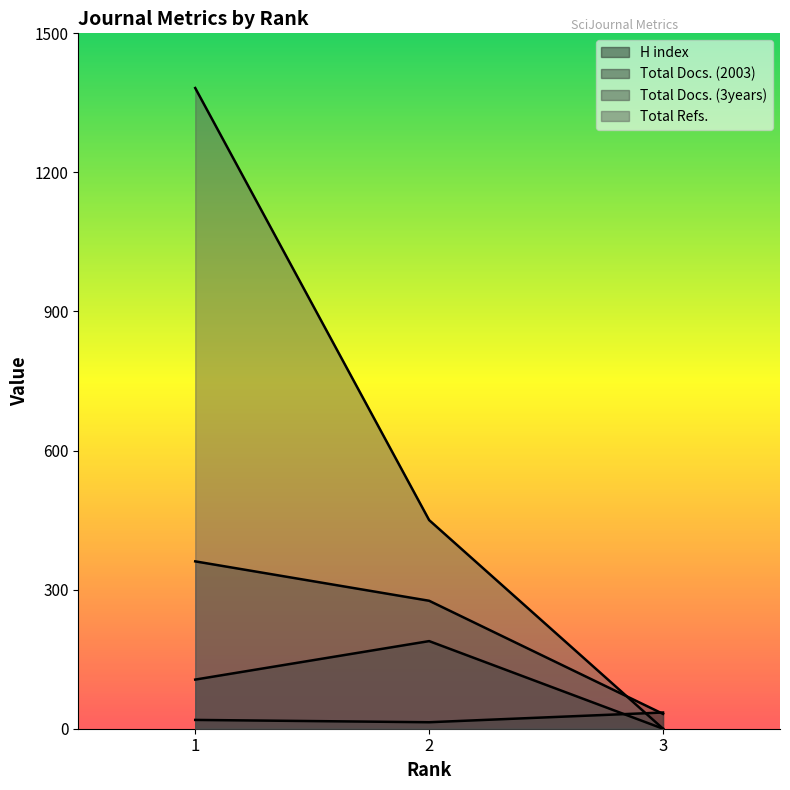

The value of H index at 2 is 23. True or false?

False